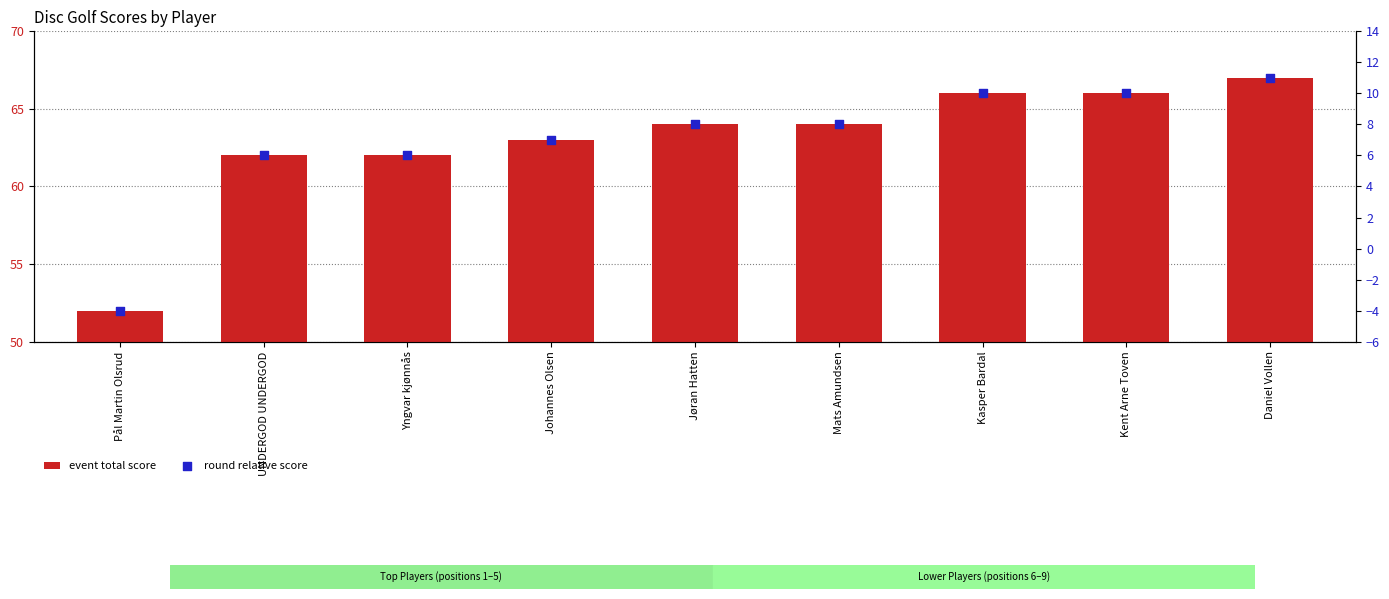

Which series reaches the maximum Y coordinate?

event total score